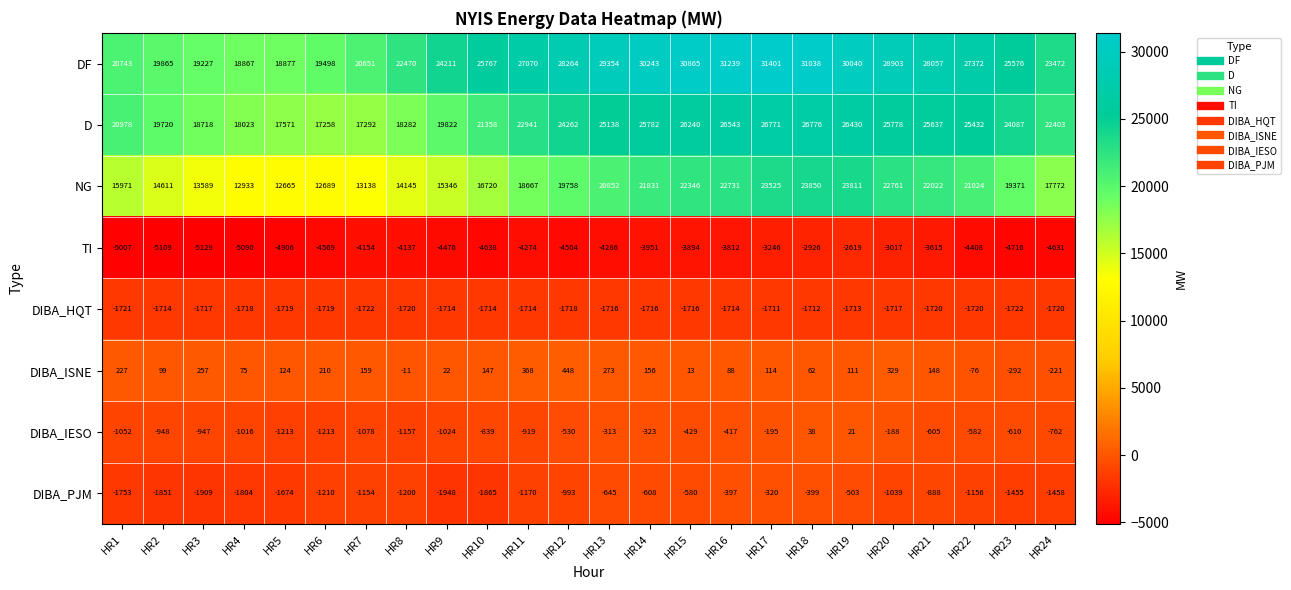

Between HR2 and HR6, which series saw the biggest shift?

D